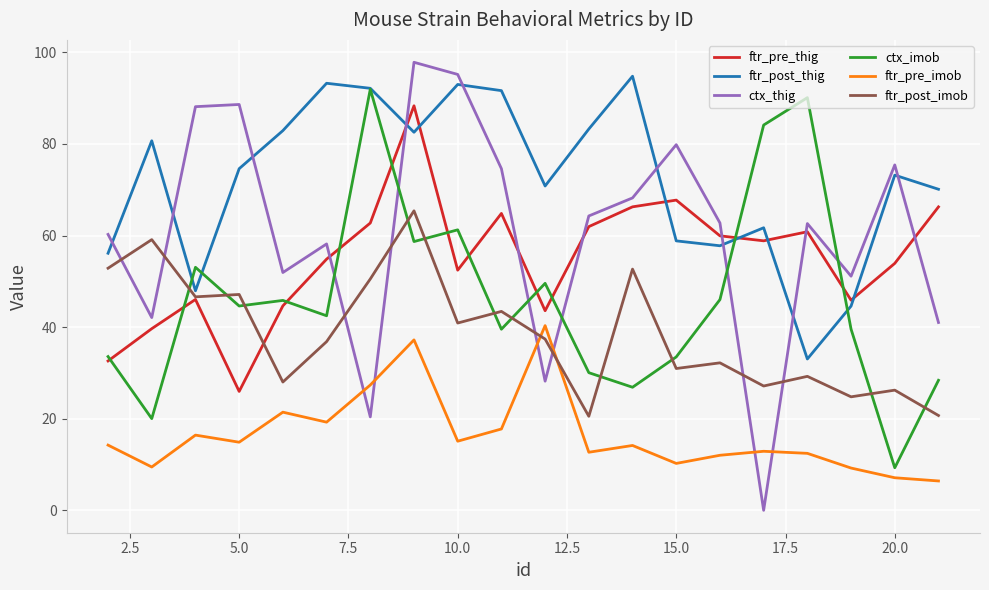

Which series has the largest range (max minus min)?

ctx_thig